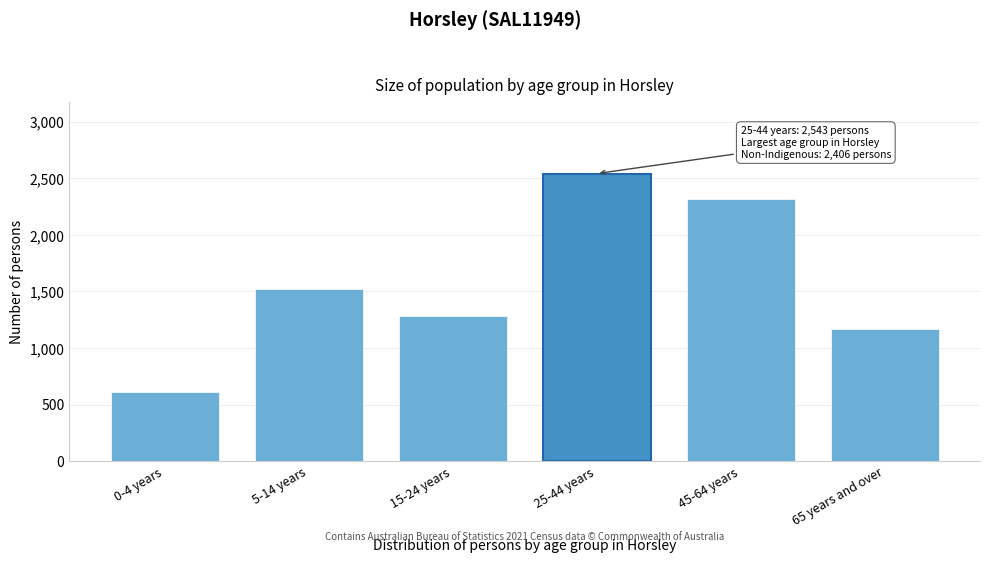

Reading left to right, transcribe all the data shown in this chart.

0-4 years=608	5-14 years=1520	15-24 years=1286	25-44 years=2543	45-64 years=2318	65 years and over=1164